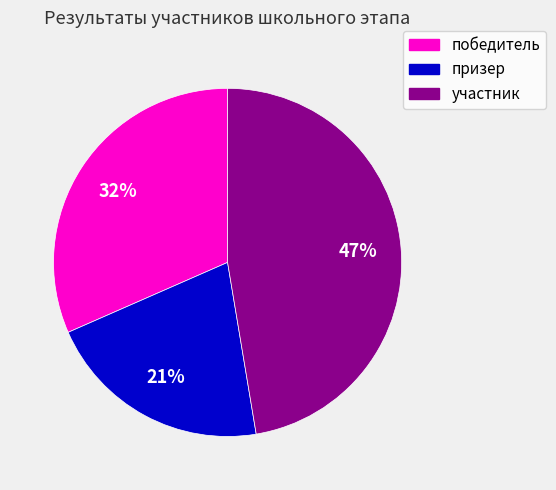

Is the sum of участник and победитель greater than half?

Yes